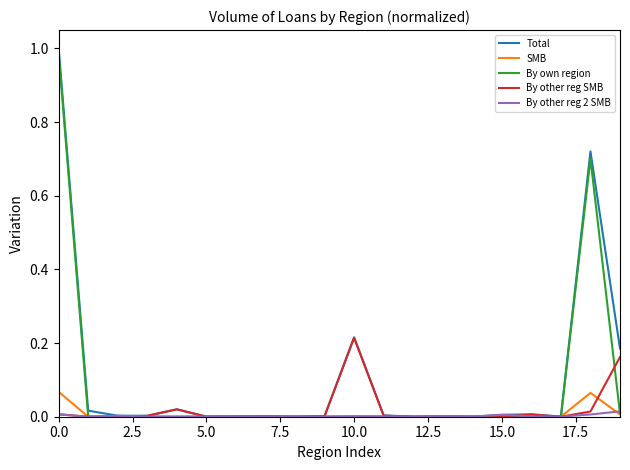

Which series has the largest range (max minus min)?

Total